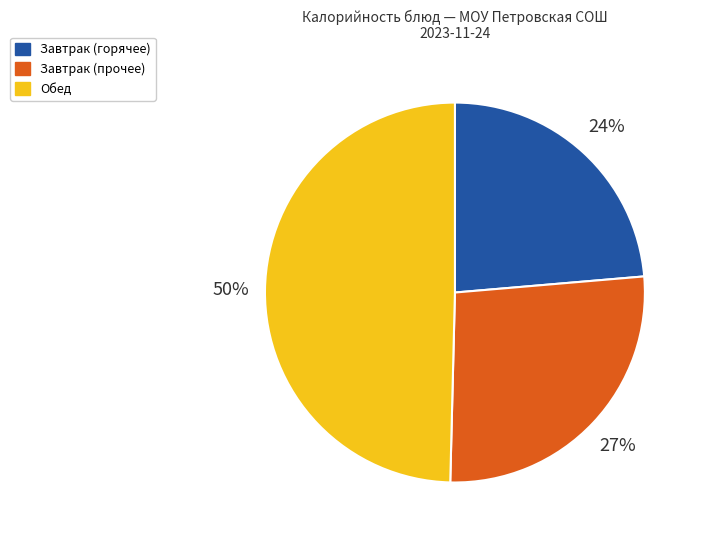

Between Завтрак (прочее) and Обед, which is larger?

Обед